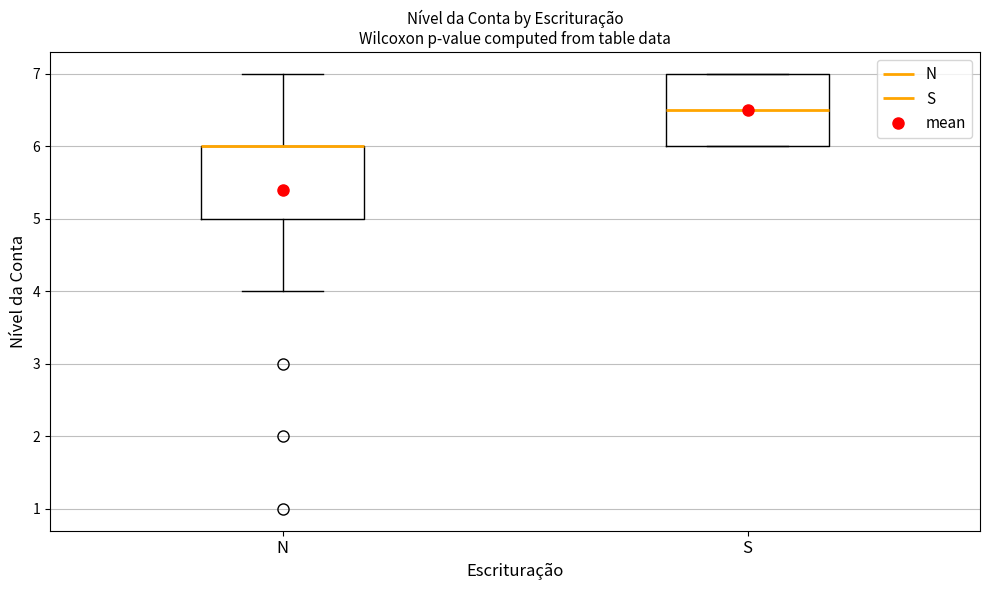

Where is the lower edge of the box for S on the y-axis? The values are not printed on the chart, so give them approximately, as read against the axis.

6.0